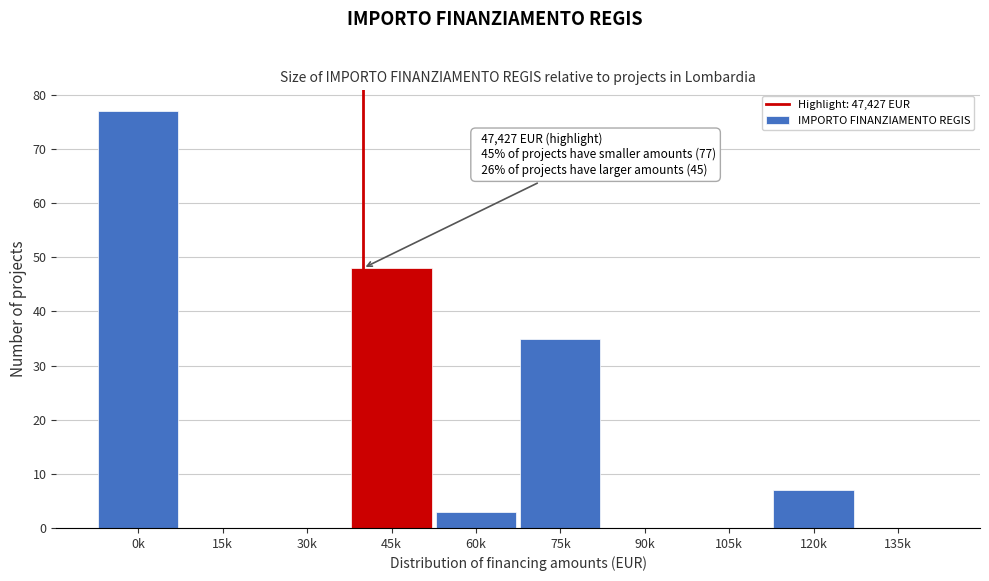

Reading right to left, what are all the values shown in this chart?

135k=0	120k=7	105k=0	90k=0	75k=35	60k=3	45k=48	30k=0	15k=0	0k=77